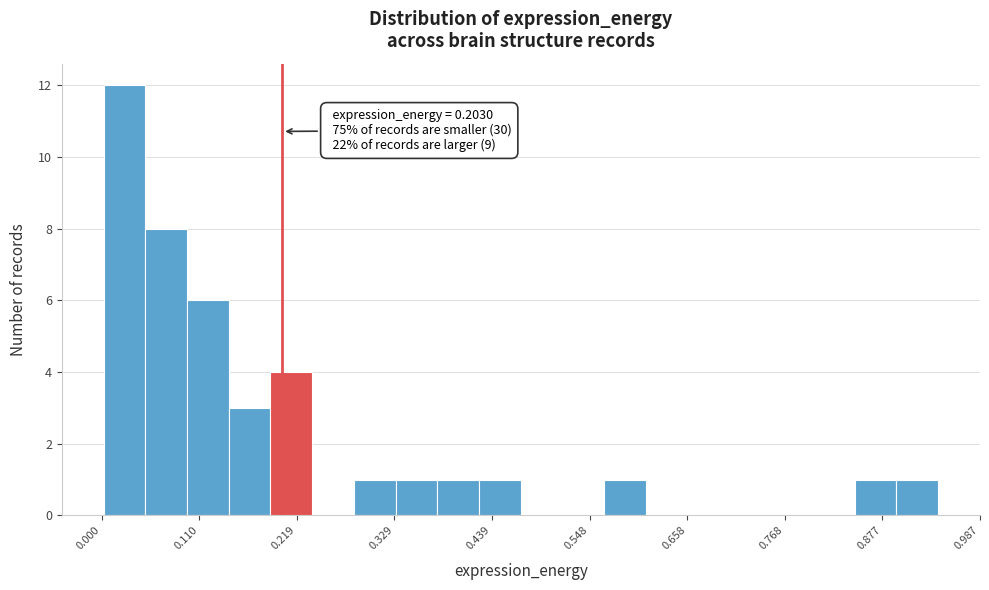

Read against the x-axis, roughly where is the centre of the tallest bar?

0.02